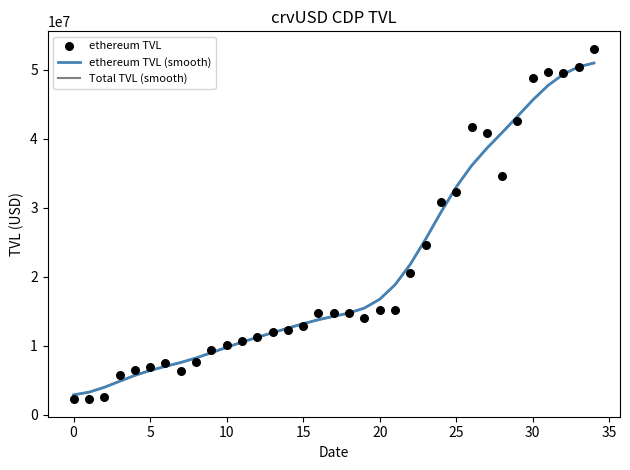

At how many categories does at least one series exceed 47365821?

5